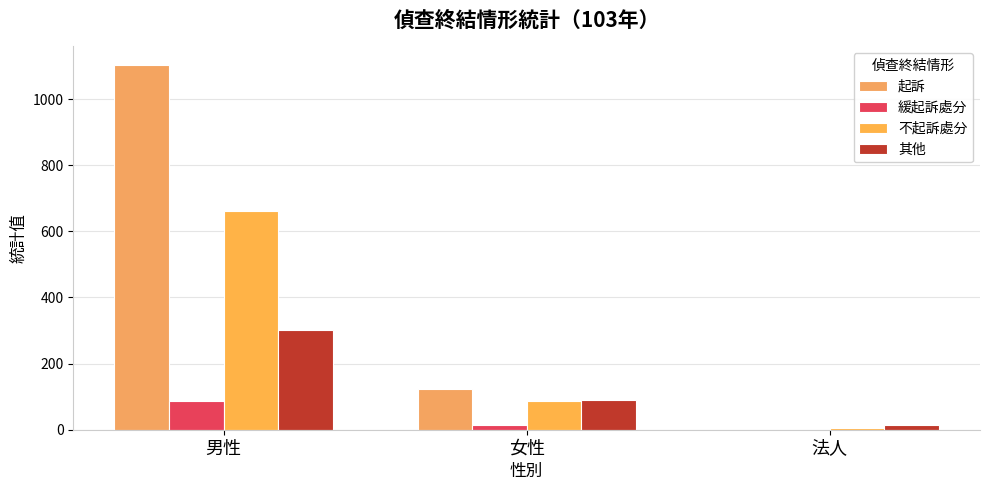

Are the bars grouped side by side (vs. stacked)?

Yes